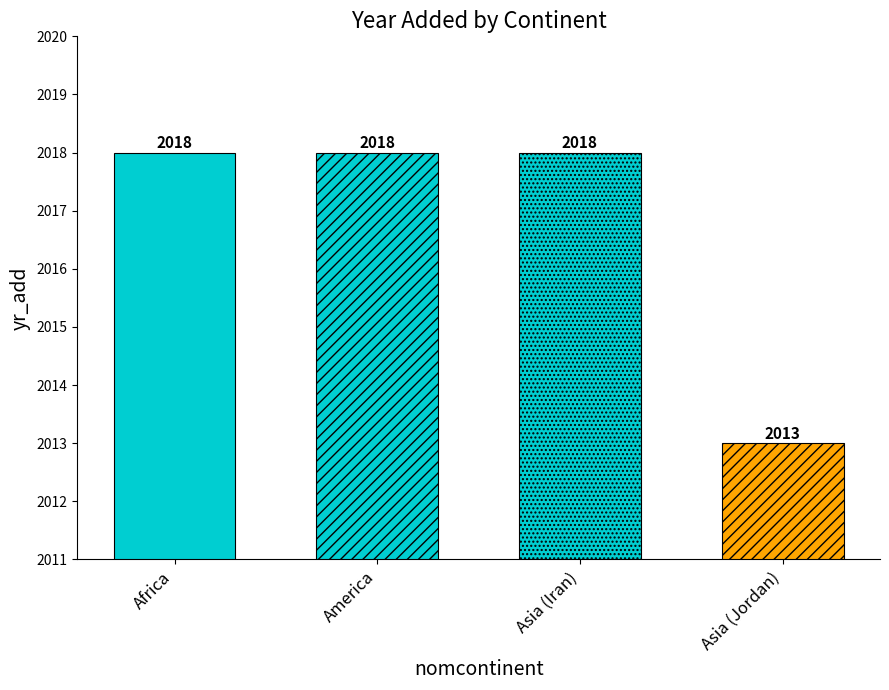

Reading left to right, list all the values displayed in this chart.

2018	2018	2018	2013